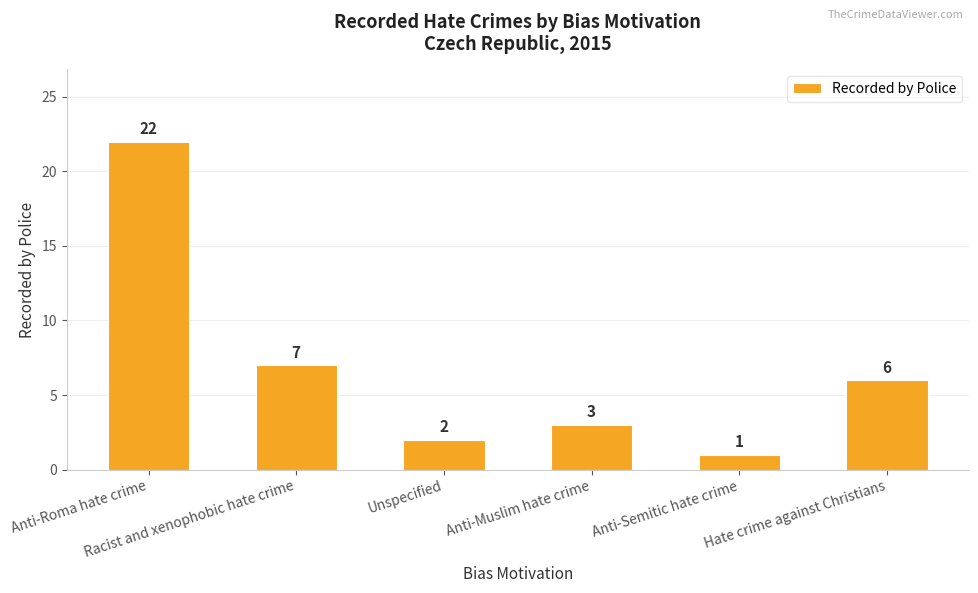

How many bars are there in total?

6